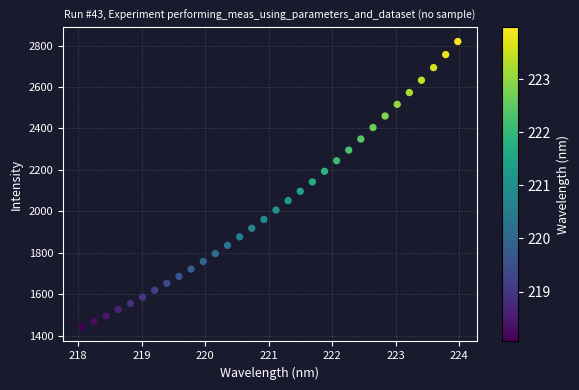

What is the range of Y values (max minus min)?

1378.6